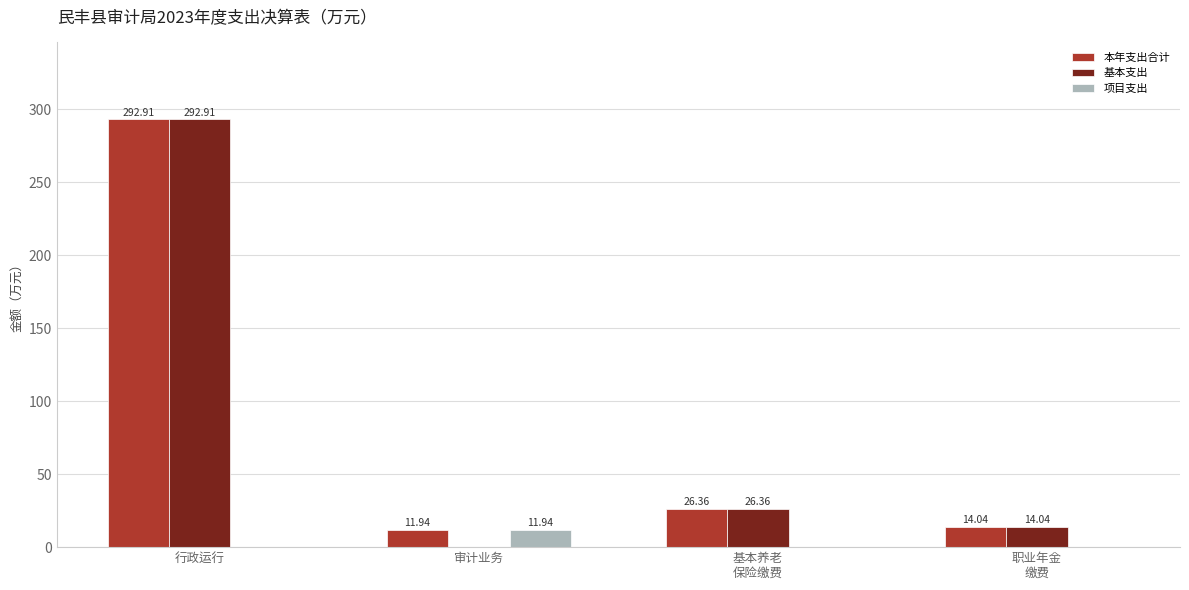

How many categories are shown in the chart?

4